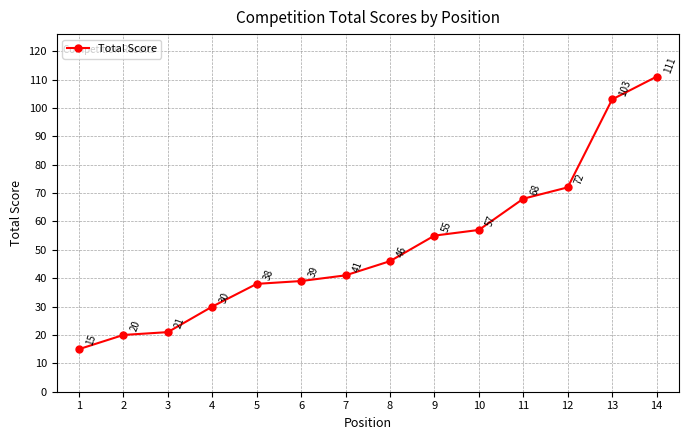

List the labels in order of value, smallest first.

1, 2, 3, 4, 5, 6, 7, 8, 9, 10, 11, 12, 13, 14